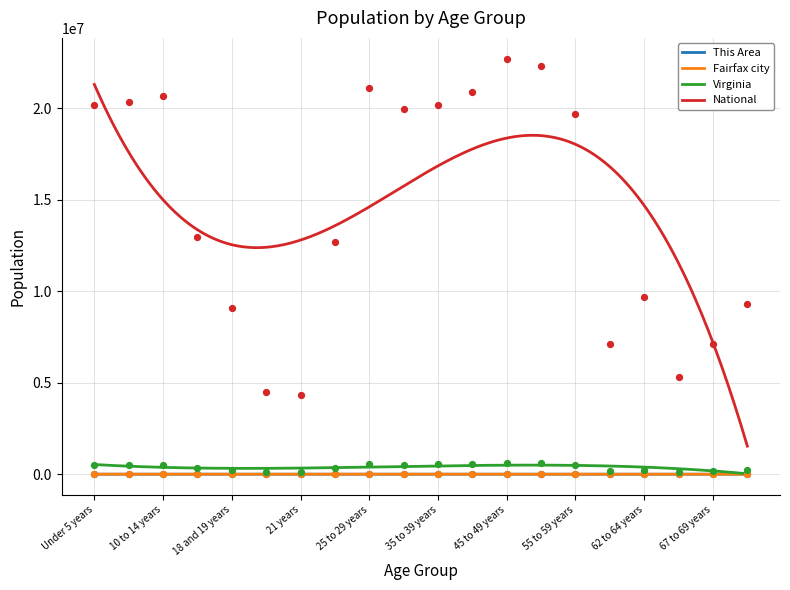

Which series contains the highest Y value?

National